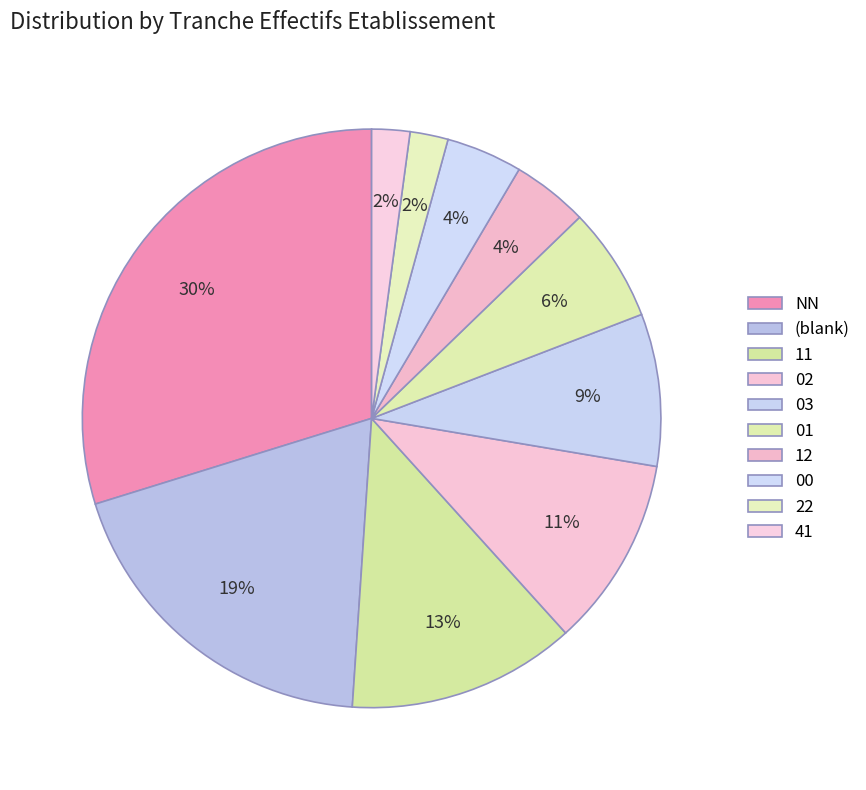

Count the number of slices in the pie.

10